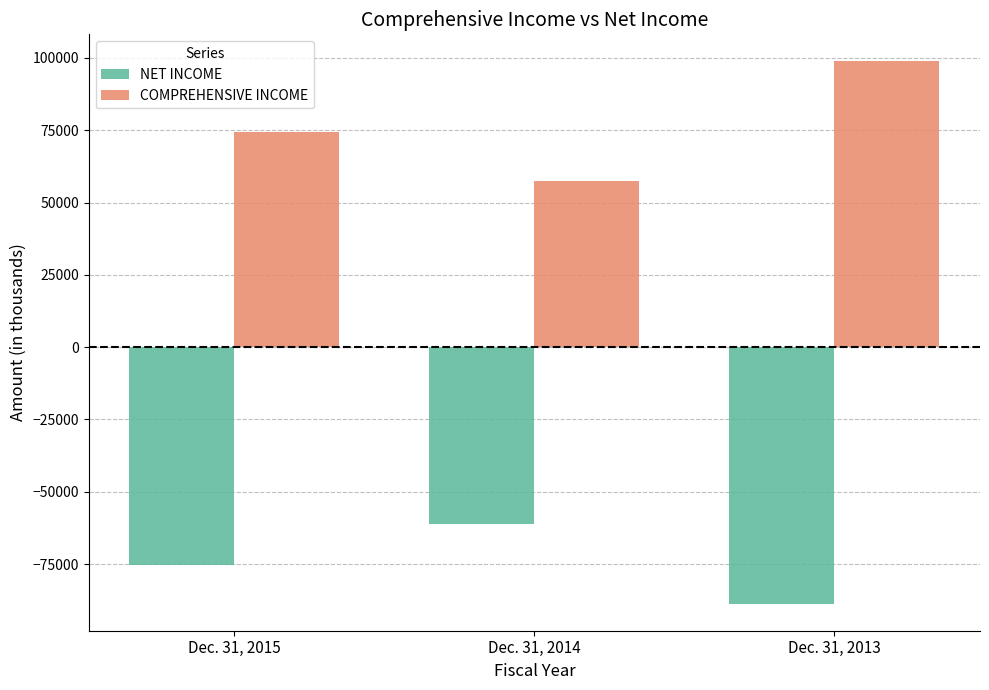

Reading left to right, extract all data points from this chart.

NET INCOME: -75467	-61091	-88657
COMPREHENSIVE INCOME: 74488	57548	98786